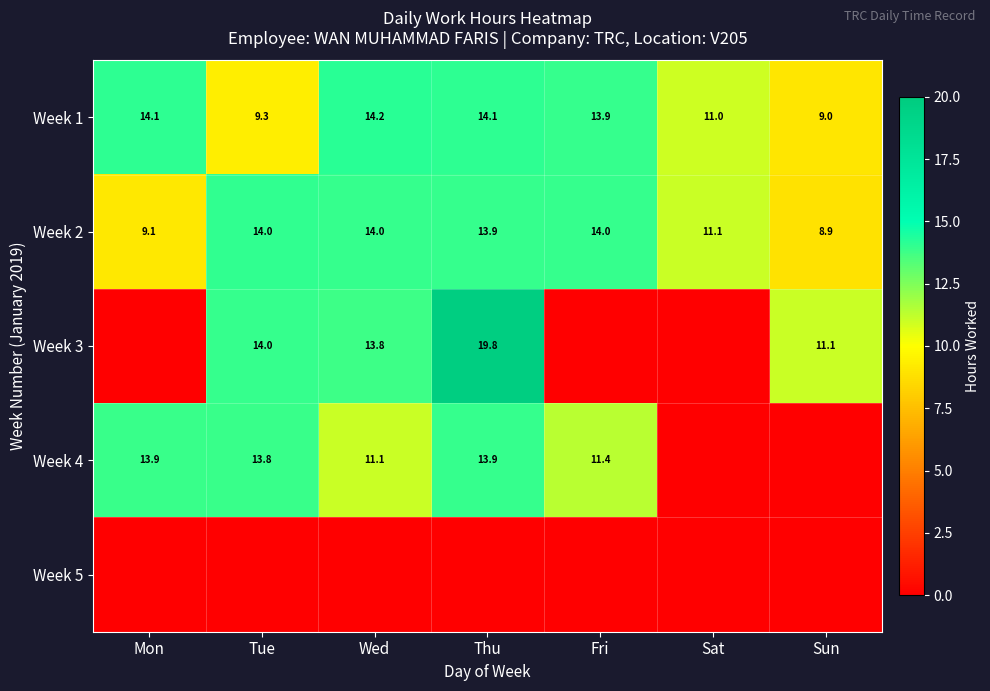

The value of Week 3 at Thu is 9.2. True or false?

False